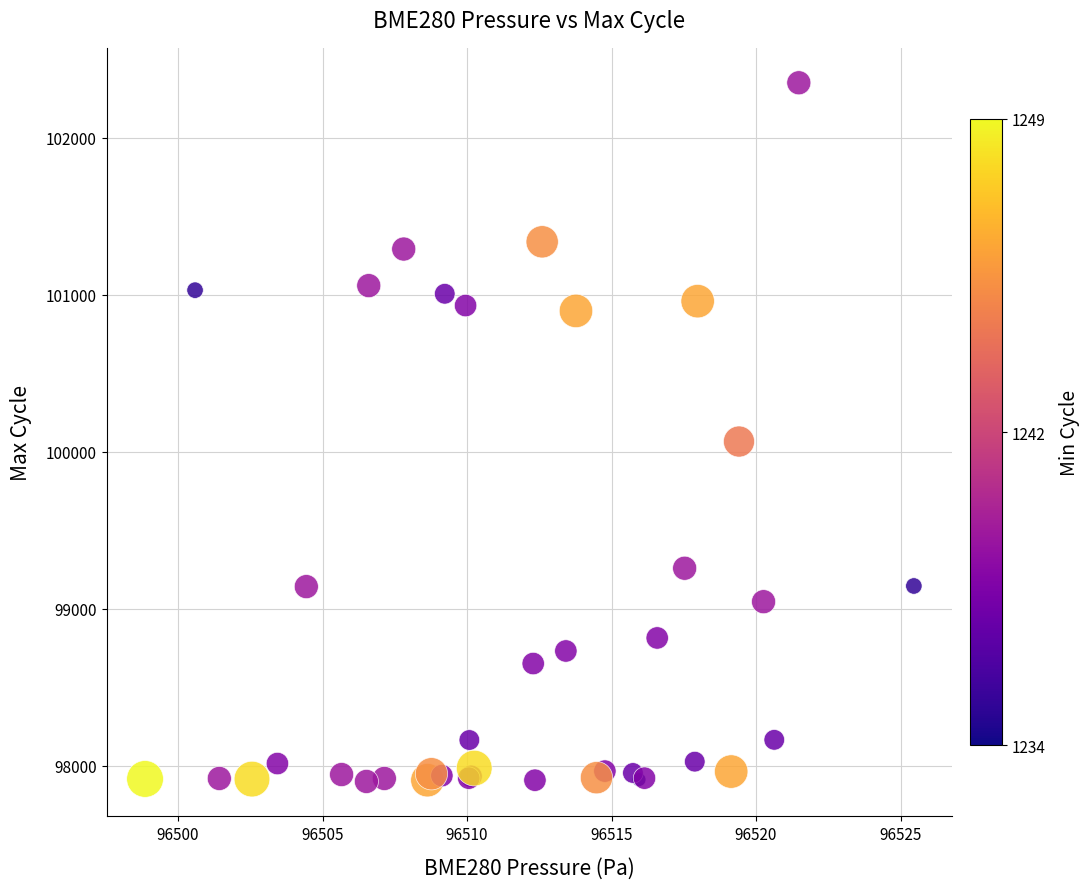

What Y value in the scatter plot is closest to 100125?

100065